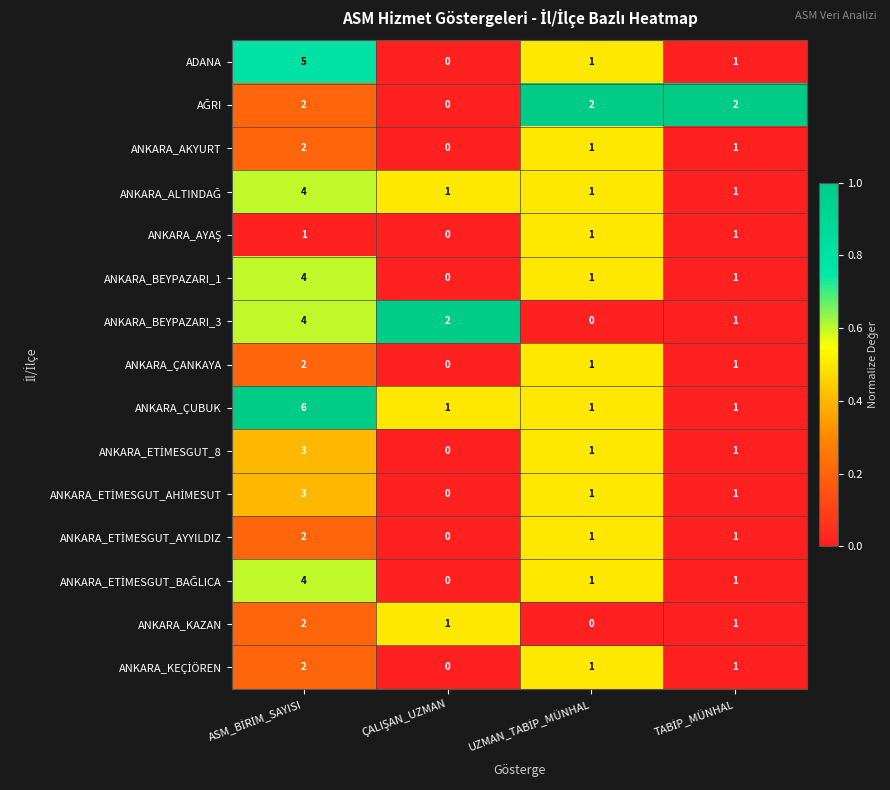

Which series has the largest total across all categories?

ANKARA_ÇUBUK